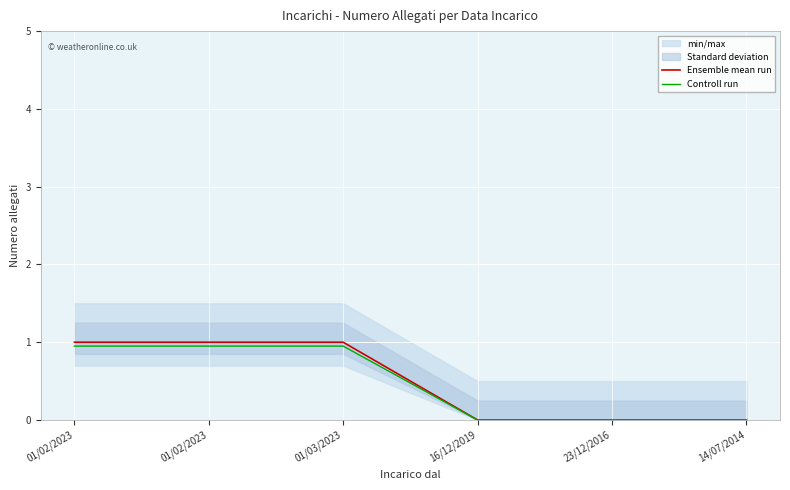

Read the Controll run value at 01/02/2023.

0.9